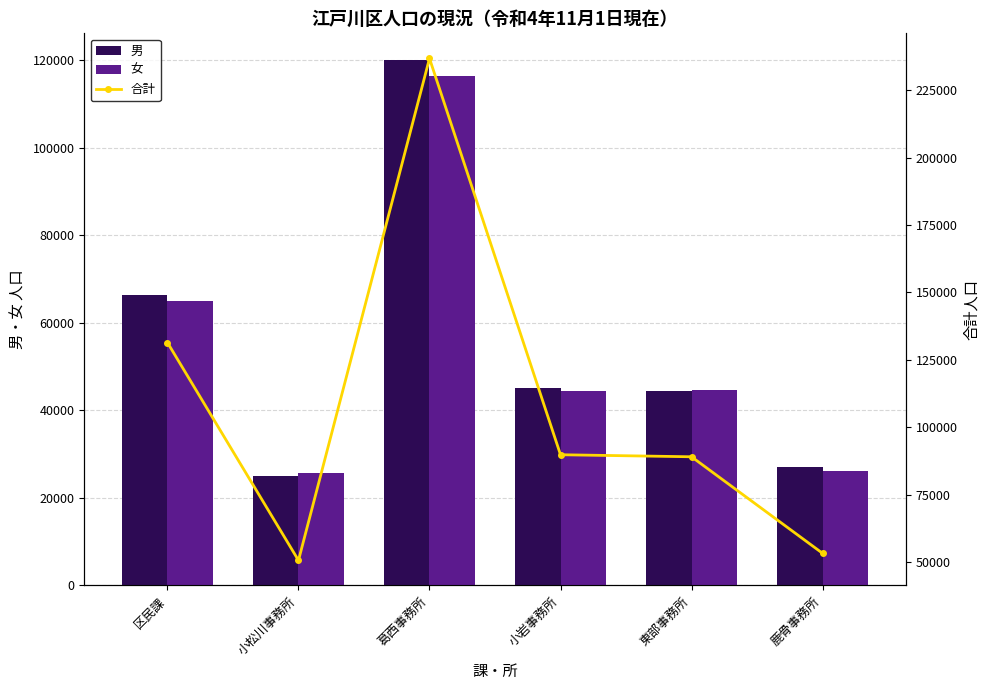

How many groups of bars are there?

6